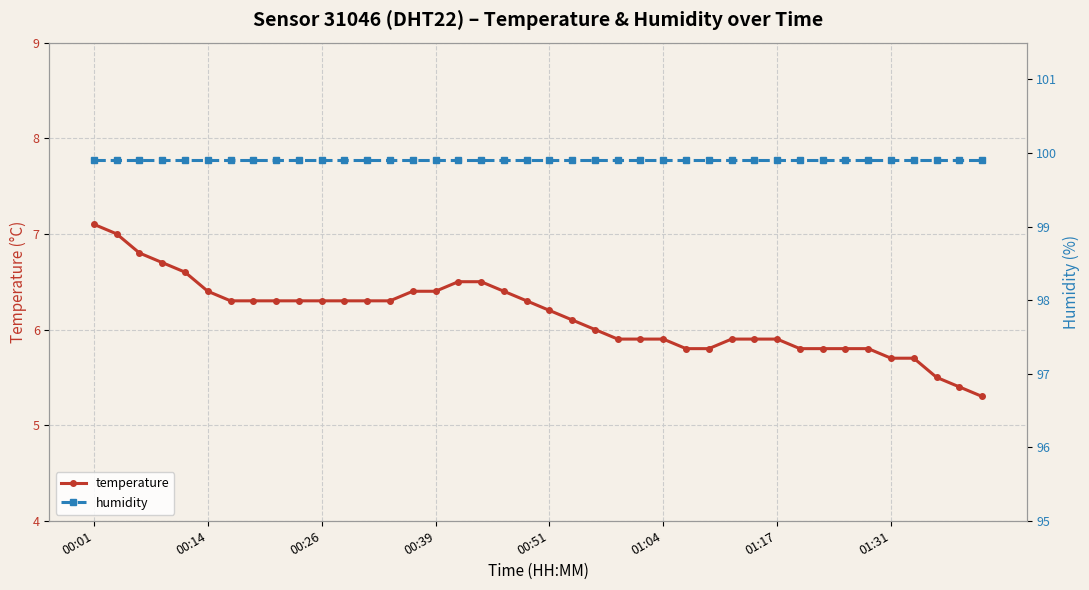

What is the maximum value for temperature?

7.1